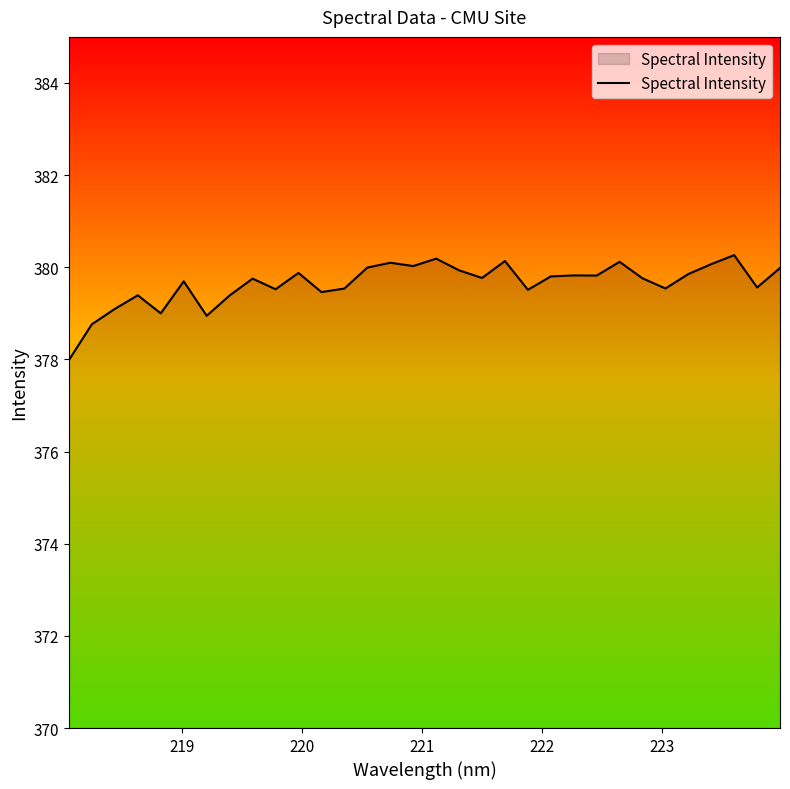

What is the smallest value displayed?

378.0